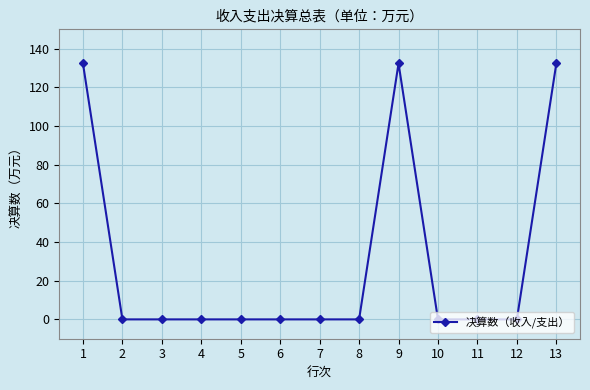

What is the maximum value shown in the chart?

132.4